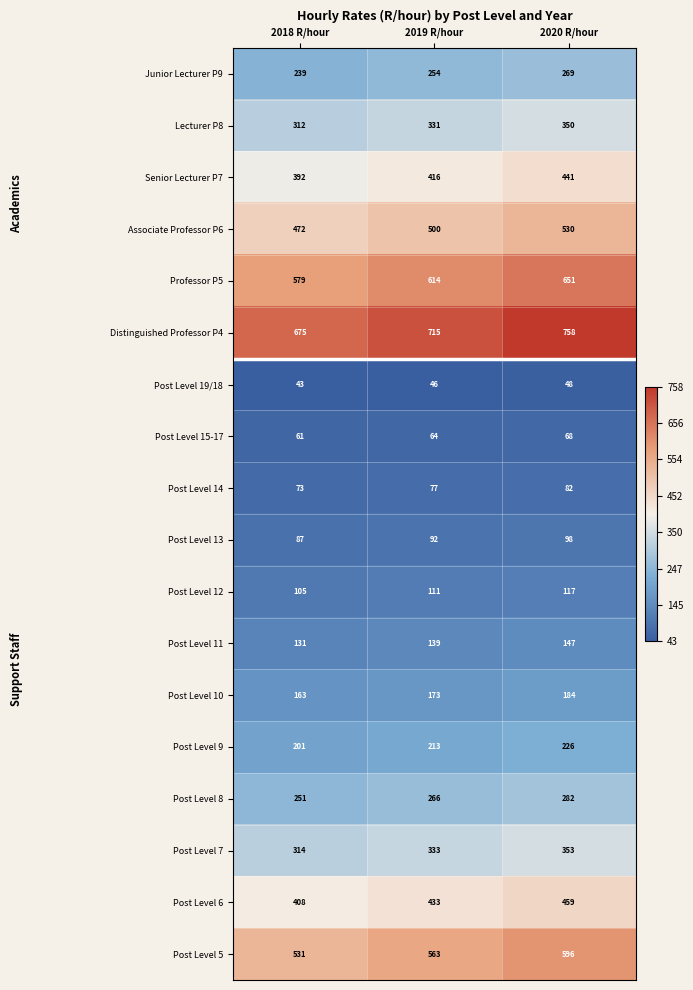

At which category is the sum across all series the highest?

2020 R/hour